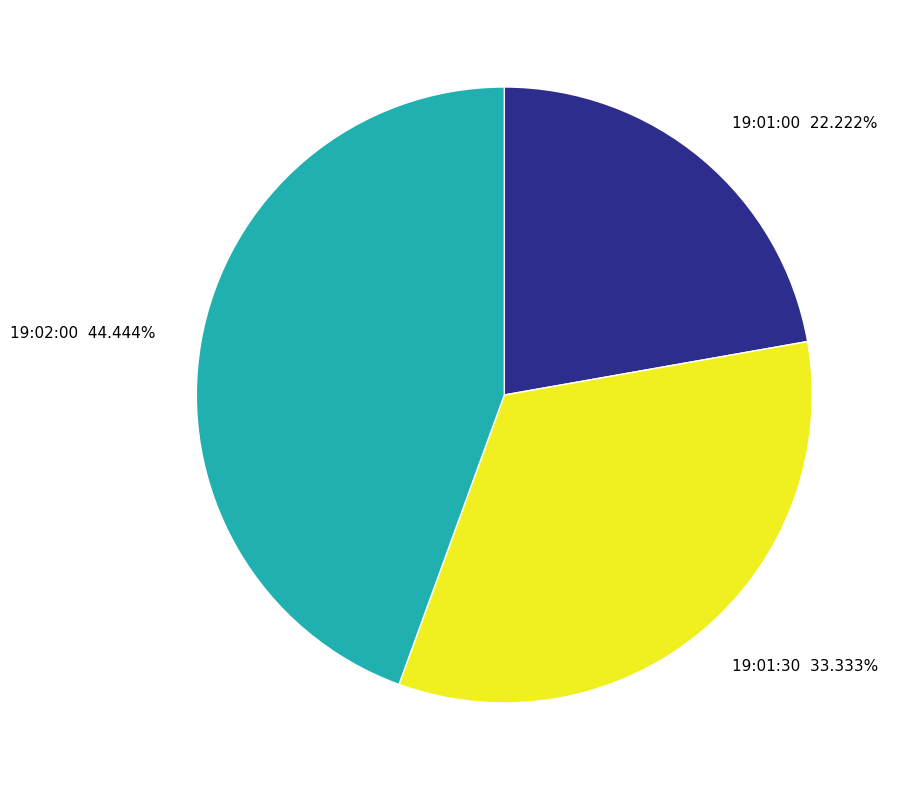

Count the number of slices in the pie.

3